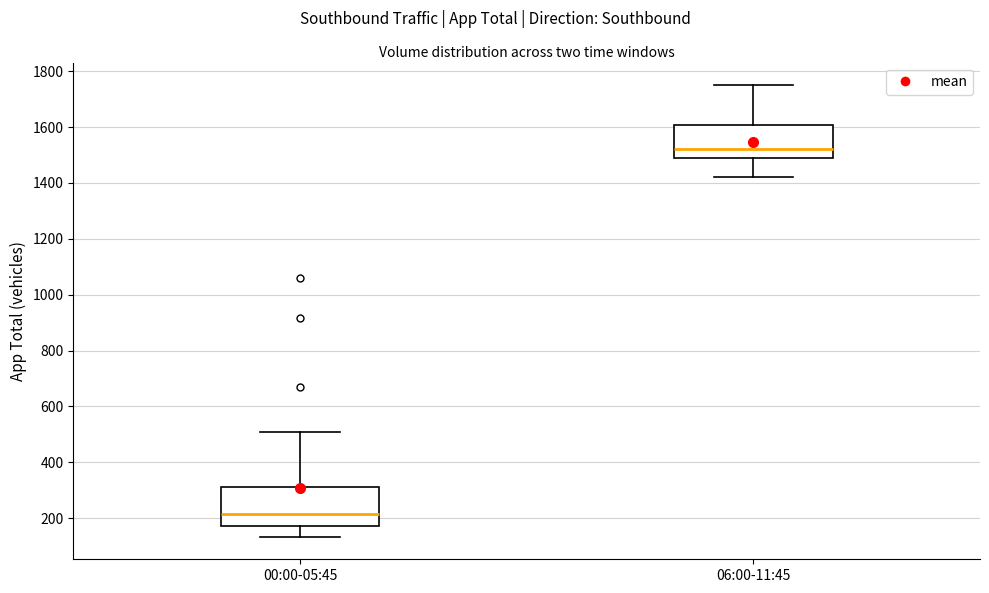

Reading left to right, transcribe this box plot: for each box, give where its median line is, the range the box spans, and where its two whiskers end, as read against the y-axis. The values are not printed on the chart, so give them approximately, as read against the axis.

00:00-05:45: median 220, box 180 to 320, whiskers 140 to 500
06:00-11:45: median 1520, box 1480 to 1600, whiskers 1420 to 1760